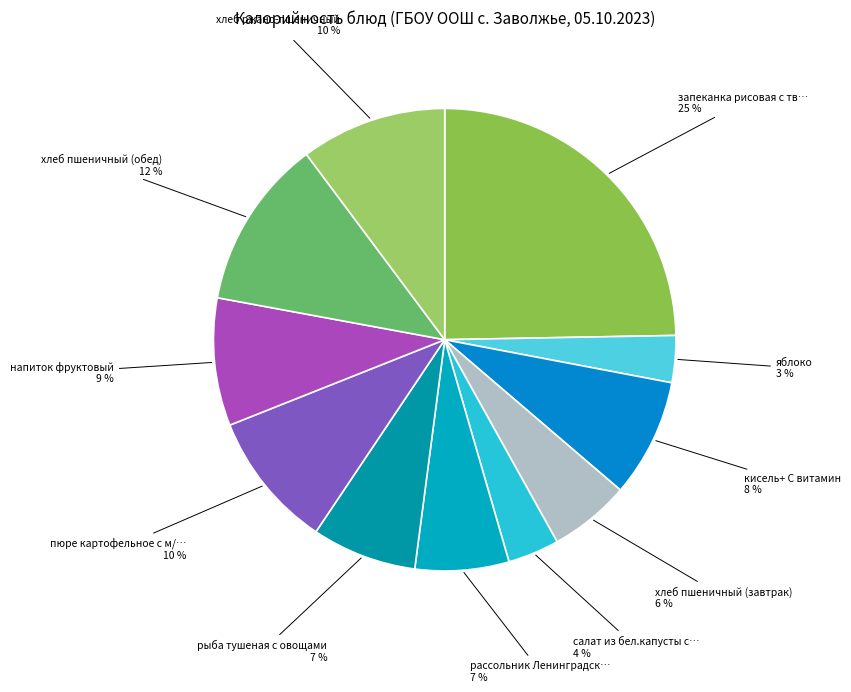

How many slices are in this pie chart?

11